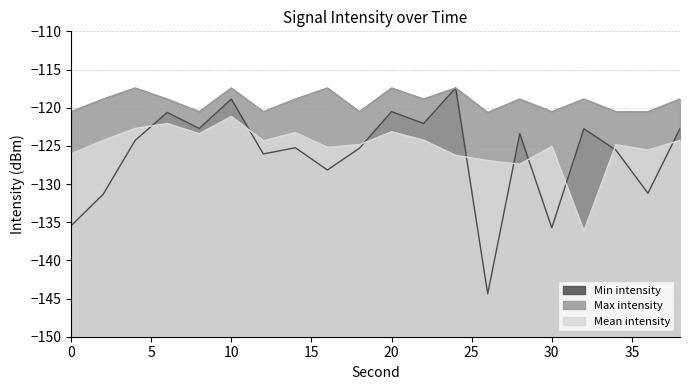

What is the minimum value for Max intensity?

-120.6